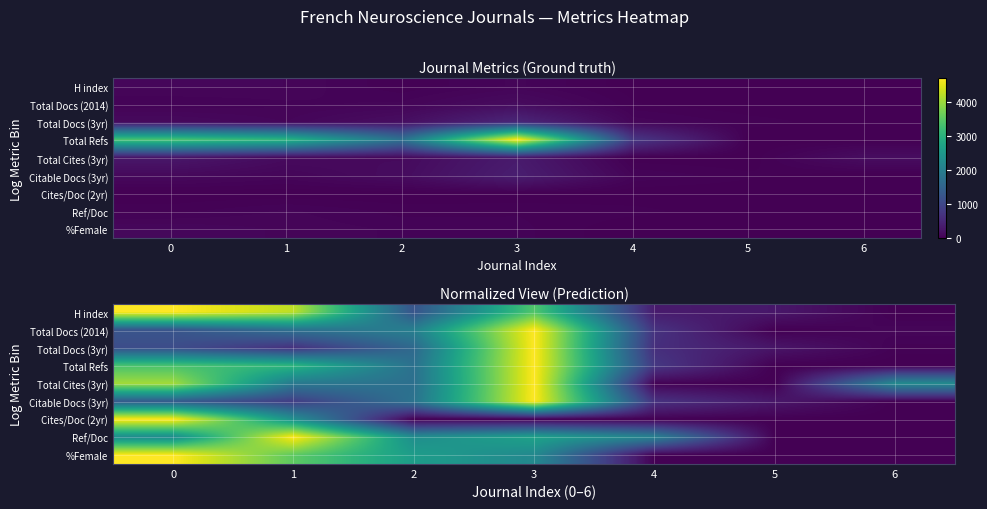

What is the difference between the highest and lowest values at 5?

0.1